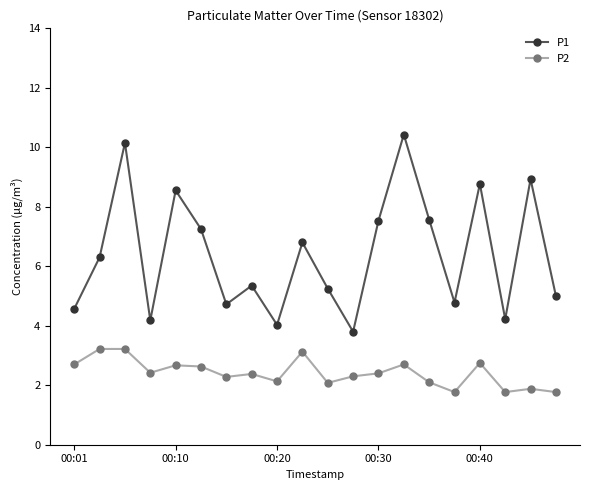

Rank the series by their average value, from highest to lowest.

P1, P2